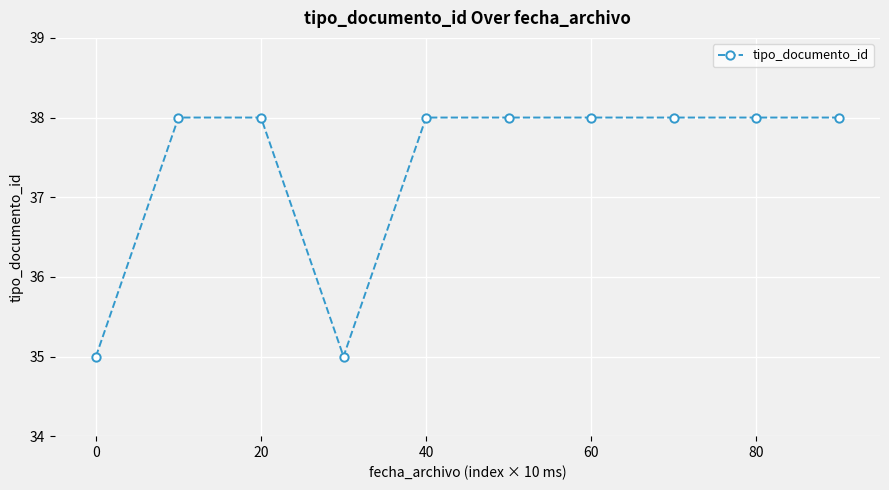

What is the value of the 4th point from the left?

35